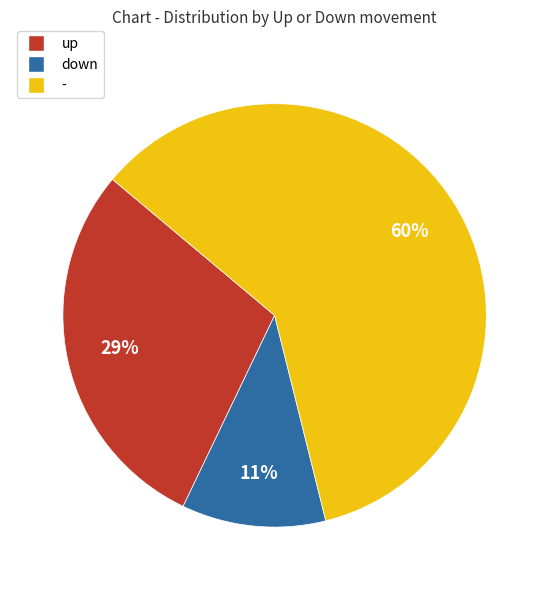

Does down represent more than half of the total?

No